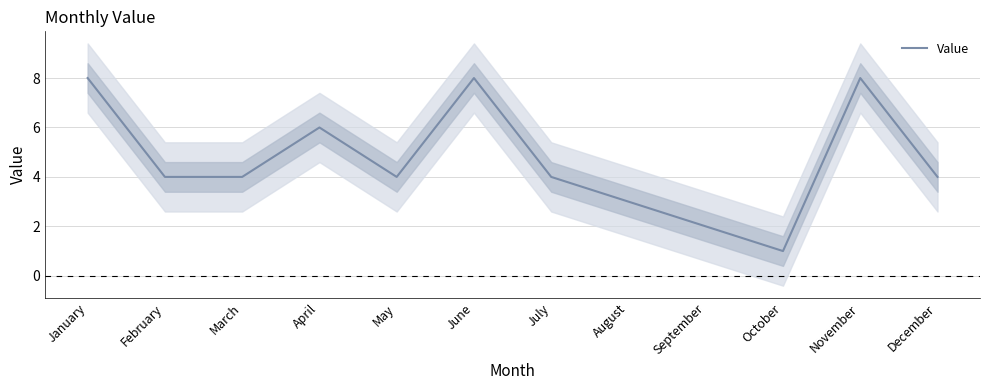

What is the sum of all values?

56